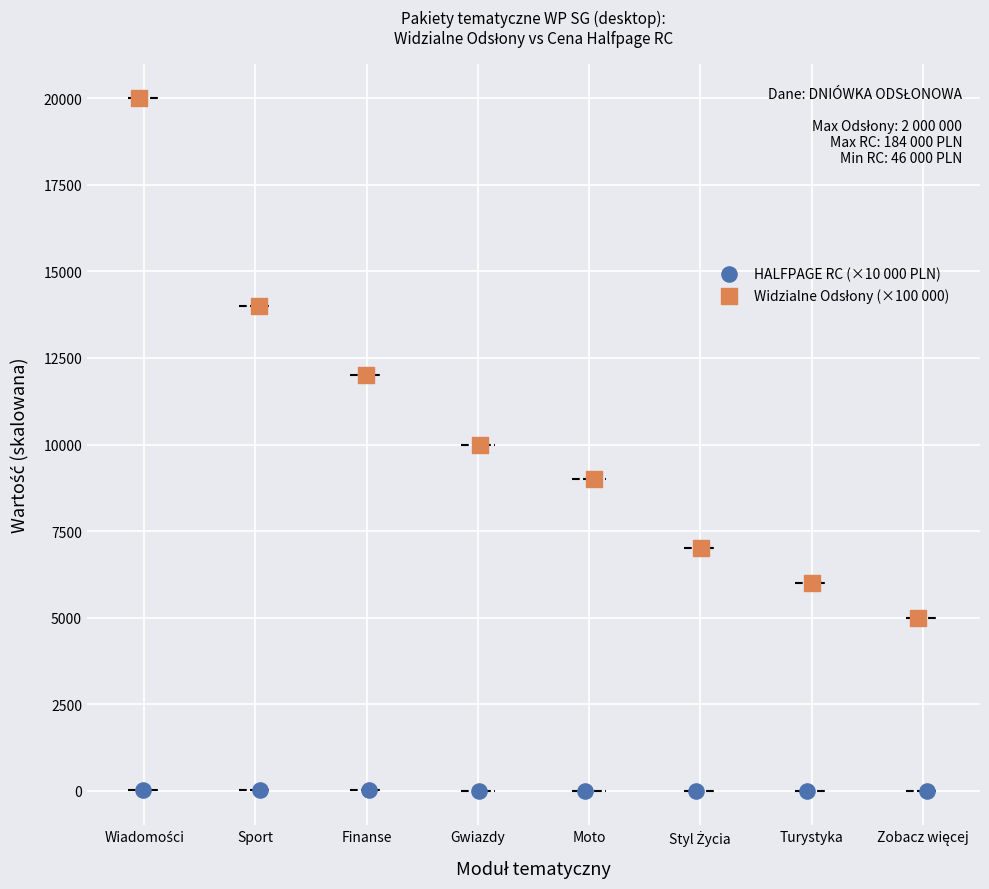

Which series contains the lowest Y value?

HALFPAGE RC (×10 000 PLN)